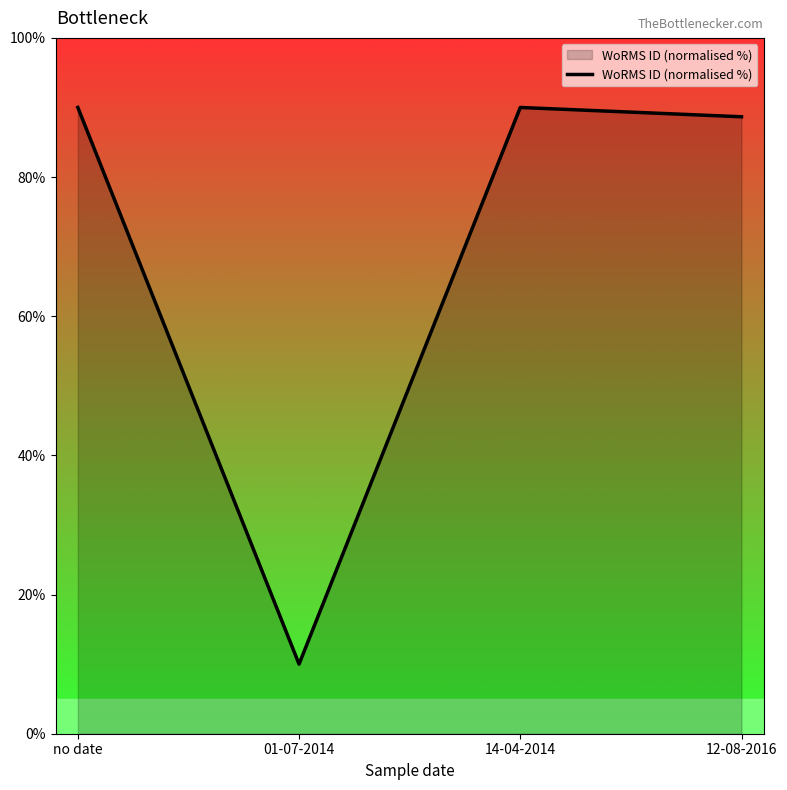

What is the greatest value displayed?

90.0